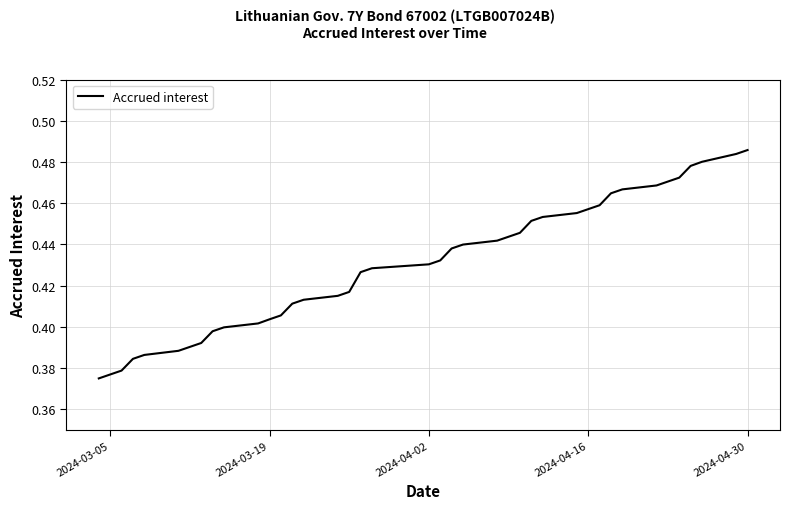

Does the chart have visible grid lines?

Yes